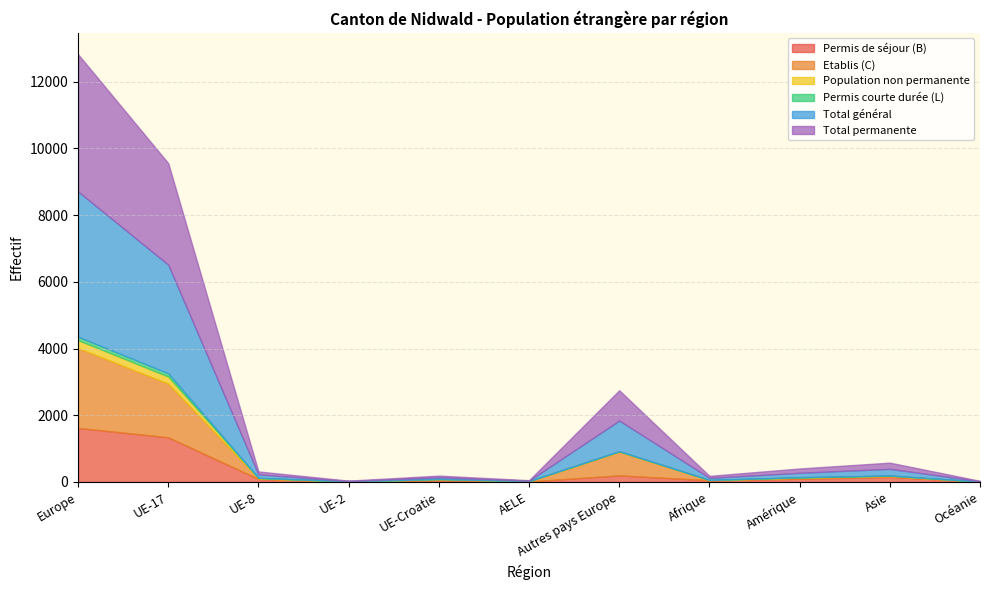

True or false: Permis courte durée (L) and Permis de séjour (B) intersect in this chart.

False